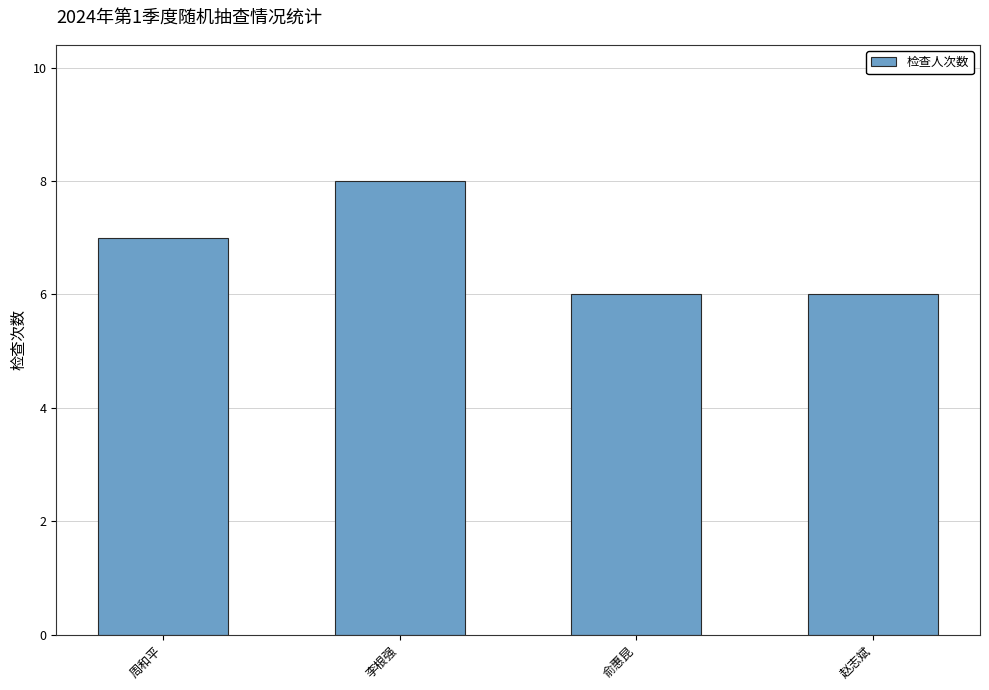

True or false: the data shows 8 at 李根强.

True